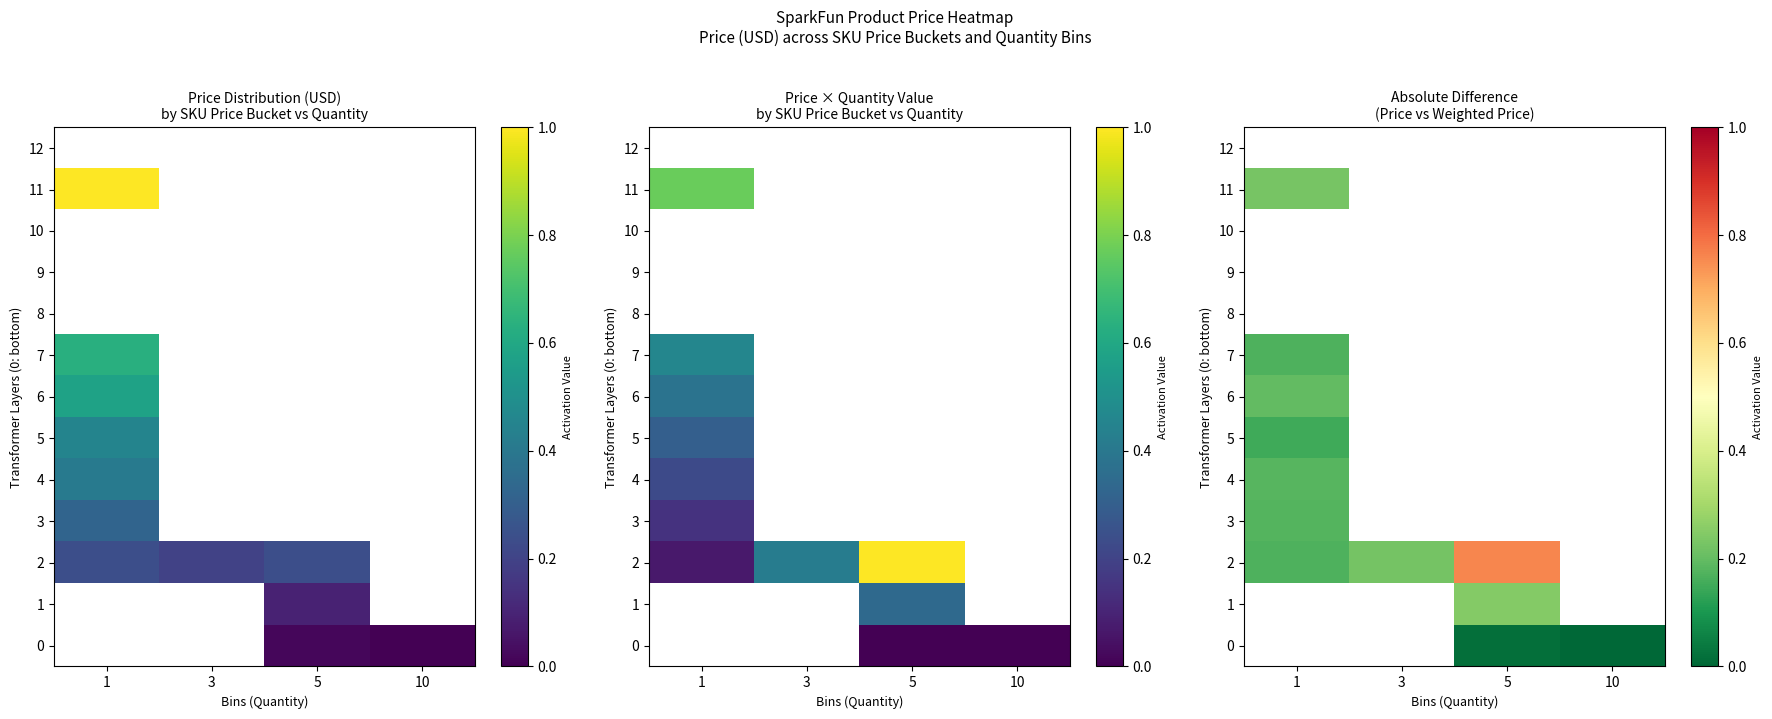

Rank the categories by row_6 value from highest to lowest.

1, 3, 5, 10